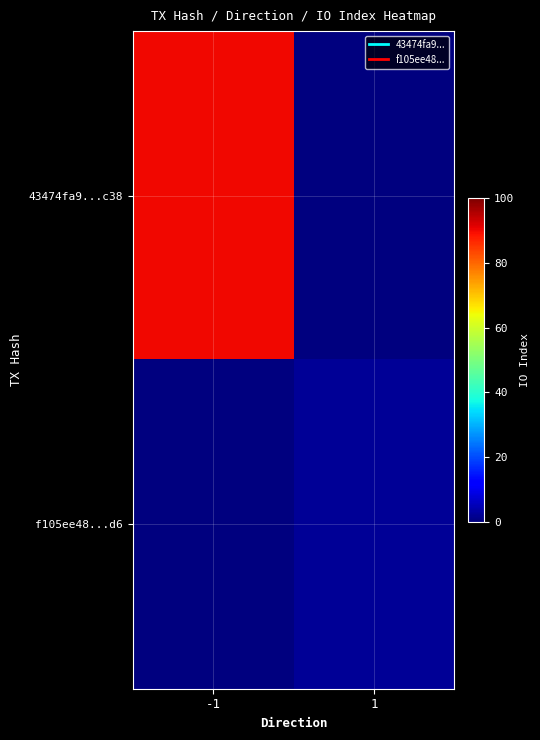

What is the spread (max minus min) of values at -1?

90